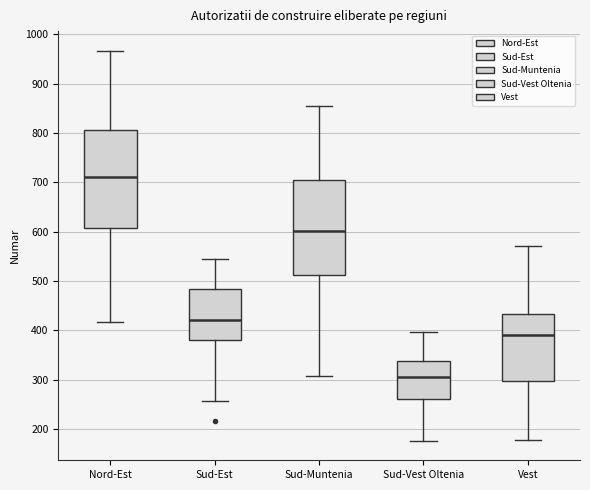

Reading left to right, read every box against the y-axis: the position of its median line, the range the box covers, and the ends of its whiskers. The values are not printed on the chart, so give them approximately, as read against the axis.

Nord-Est: median 710, box 610 to 810, whiskers 420 to 970
Sud-Est: median 420, box 380 to 480, whiskers 260 to 550
Sud-Muntenia: median 600, box 510 to 700, whiskers 310 to 860
Sud-Vest Oltenia: median 310, box 260 to 340, whiskers 180 to 400
Vest: median 390, box 300 to 430, whiskers 180 to 570